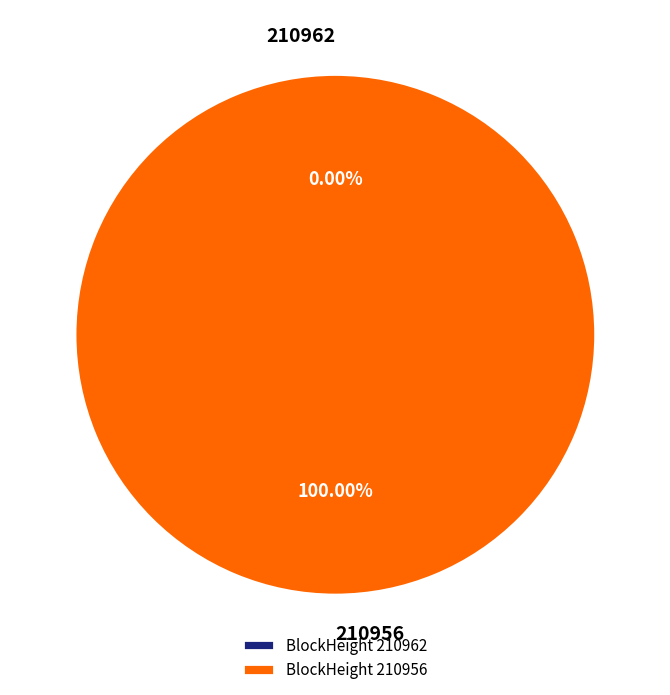

The 210962 slice represents 0% of the pie. True or false?

True